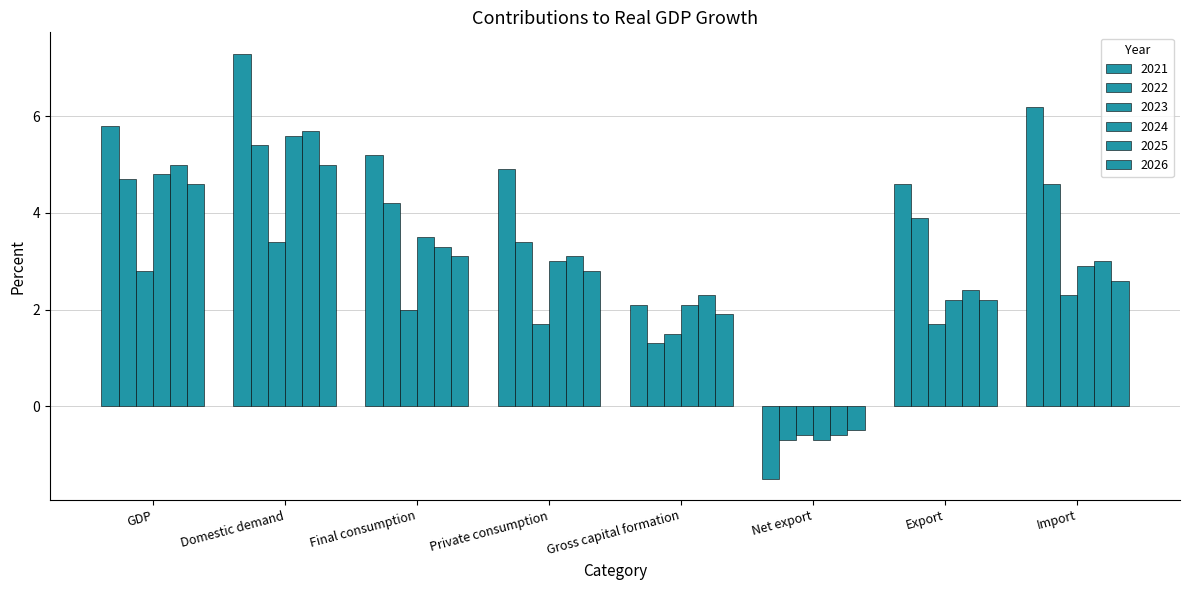

Which has a higher value, Export or Gross capital formation?

Export